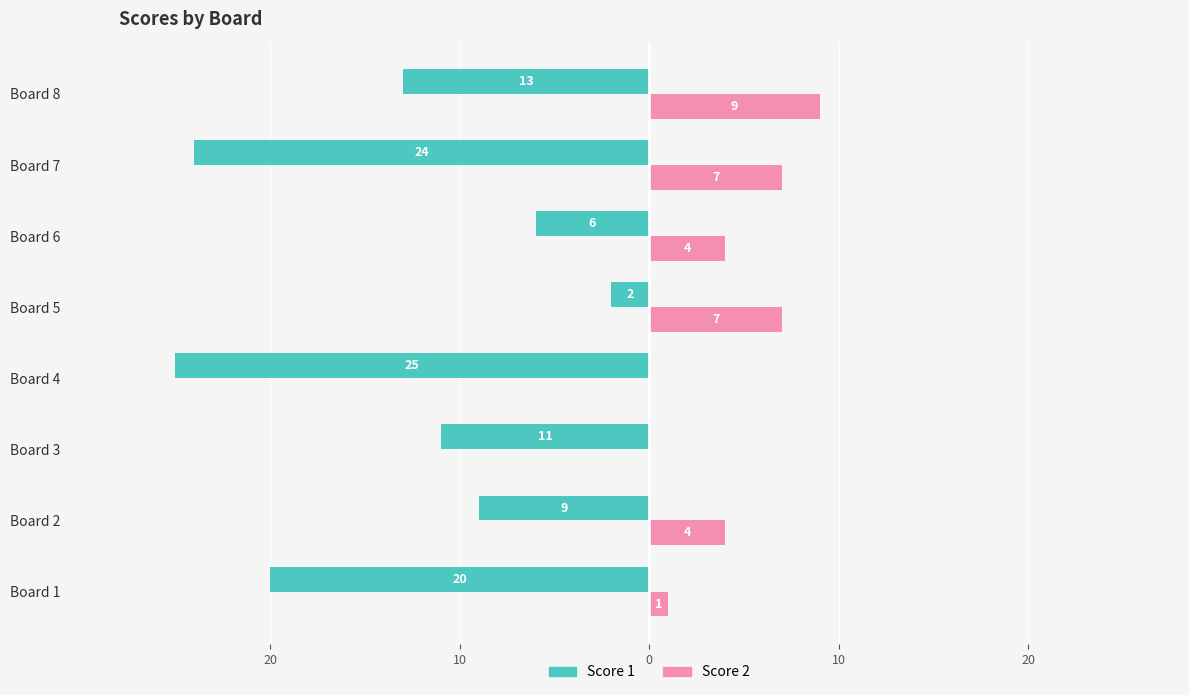

What is the label of the 7th bar from the right?

20